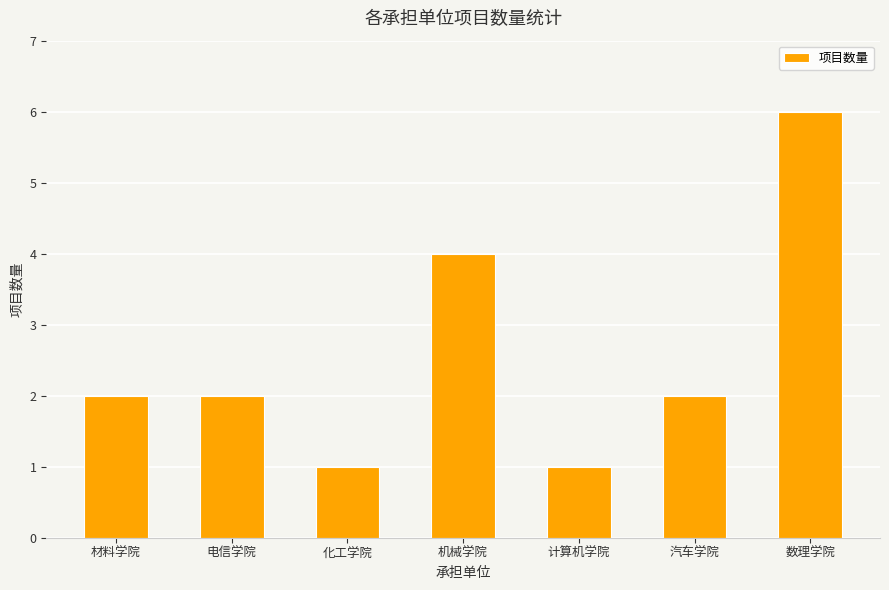

Count the number of data series in this chart.

1